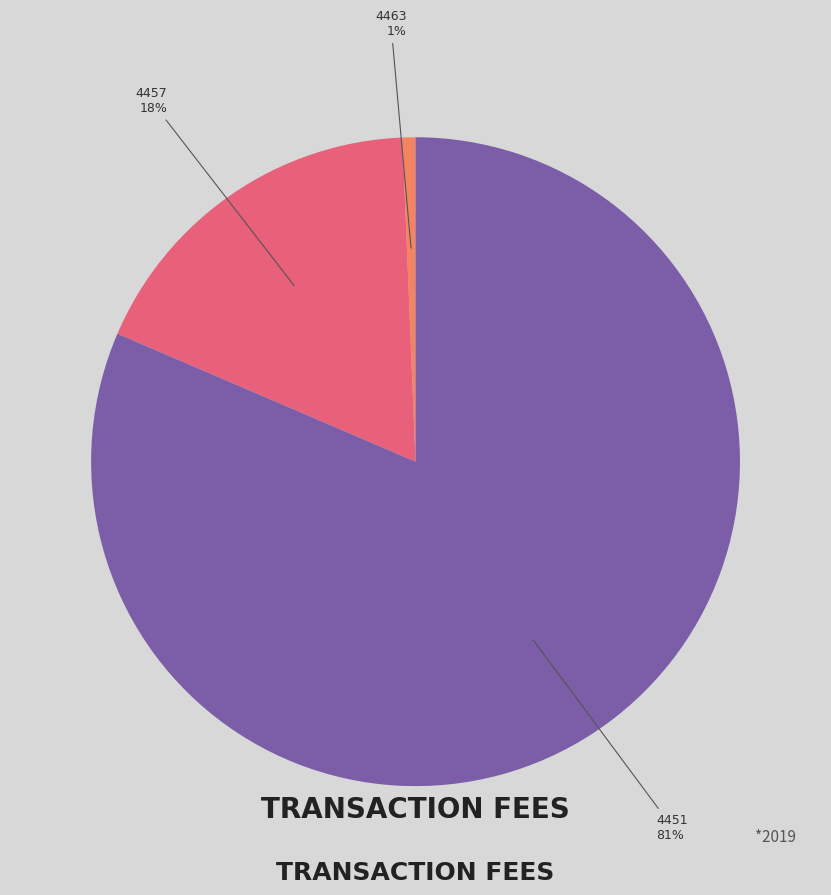

Is there a majority slice in this chart?

Yes